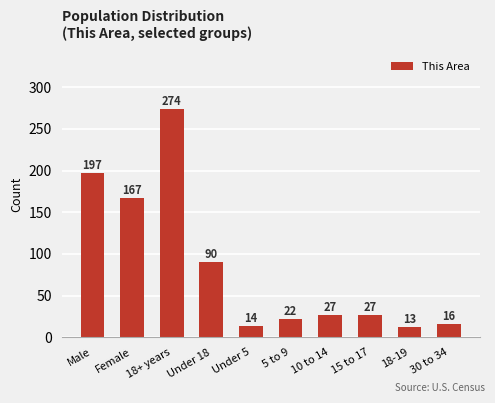

What is the sum of the values at 30 to 34 and 18+ years?

290